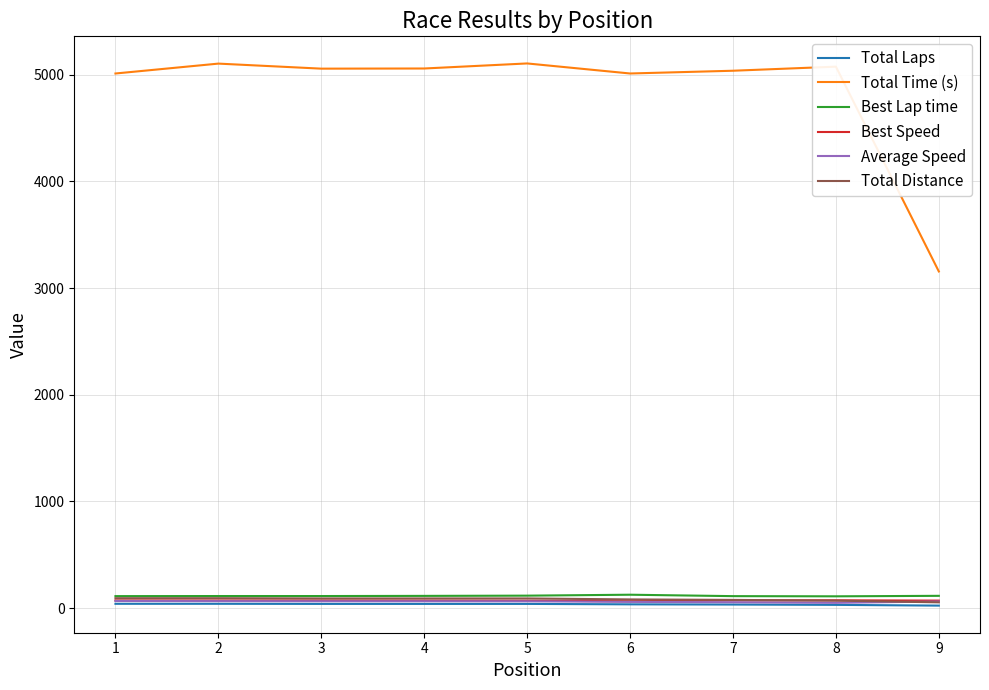

What is the average value of the Average Speed series?

61.6